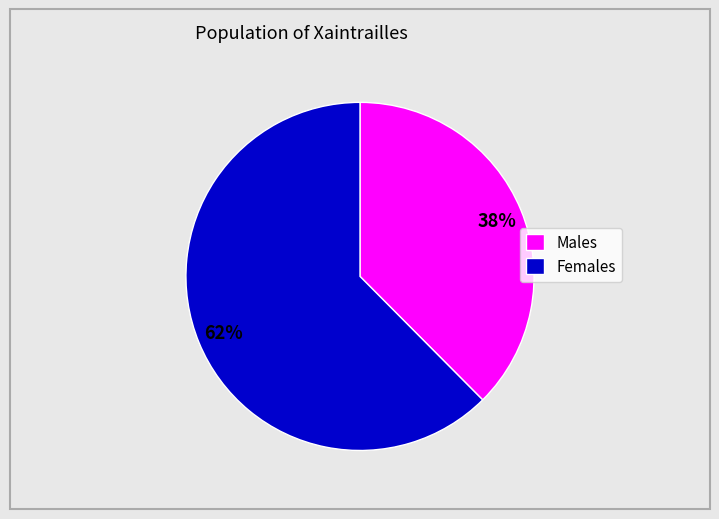

How many segments does this pie chart have?

2